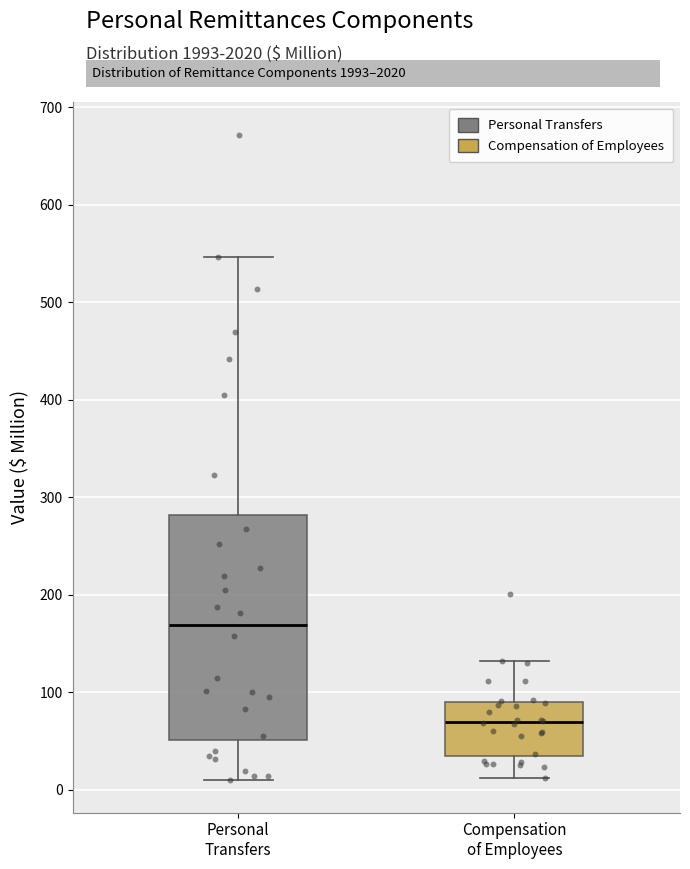

Where does the median line of the box for Compensation of Employees sit on the y-axis? The values are not printed on the chart, so give them approximately, as read against the axis.

70